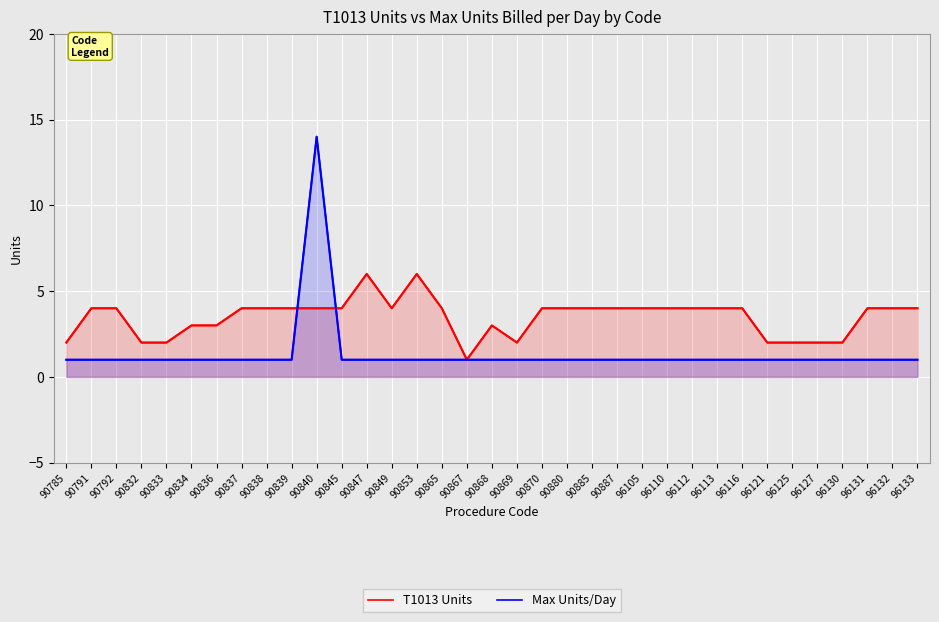

Which has a higher value, 90840 or 90791?

90840